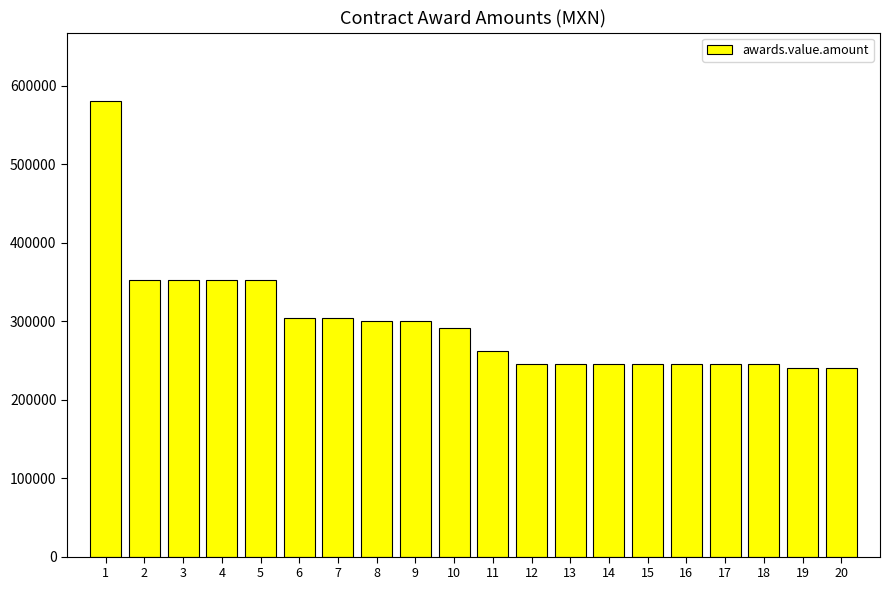

How many data points are above 290907?

10